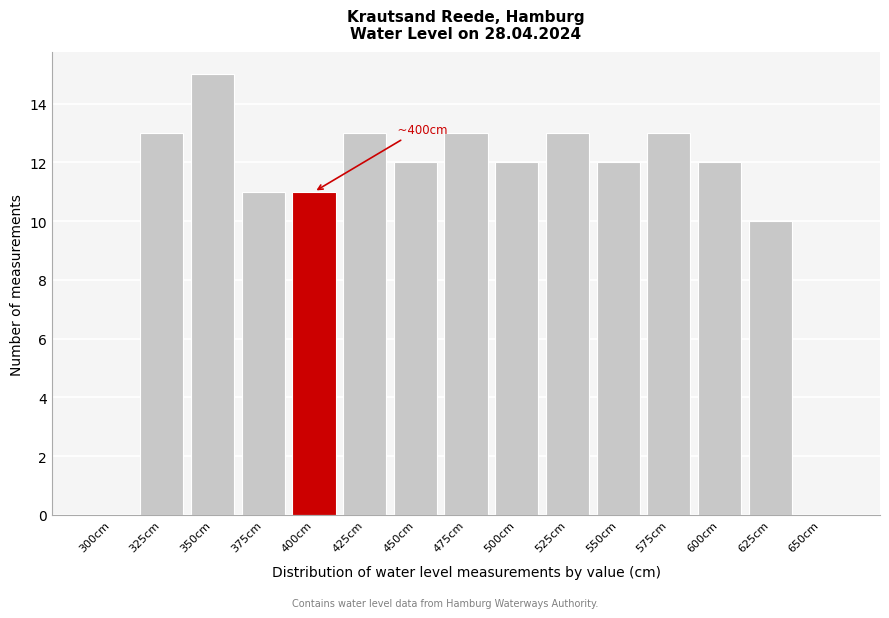

Reading right to left, what are all the values shown in this chart?

650cm=0	625cm=10	600cm=12	575cm=13	550cm=12	525cm=13	500cm=12	475cm=13	450cm=12	425cm=13	400cm=11	375cm=11	350cm=15	325cm=13	300cm=0